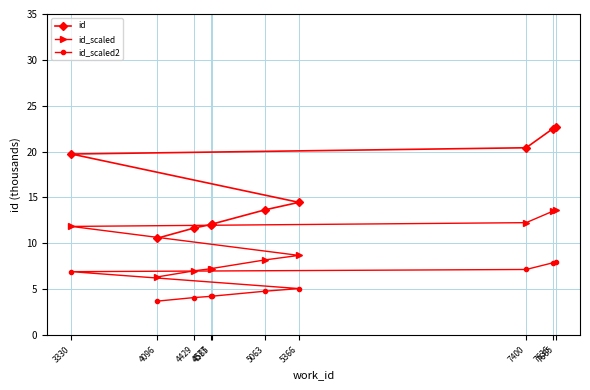

How many lines are shown in the chart?

3